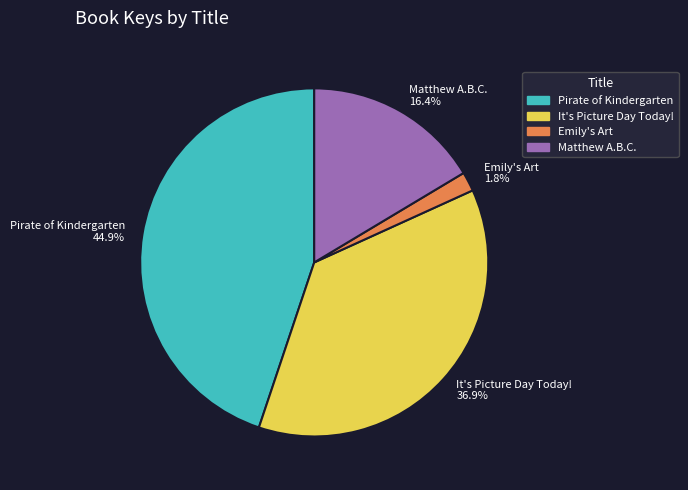

How many segments does this pie chart have?

4